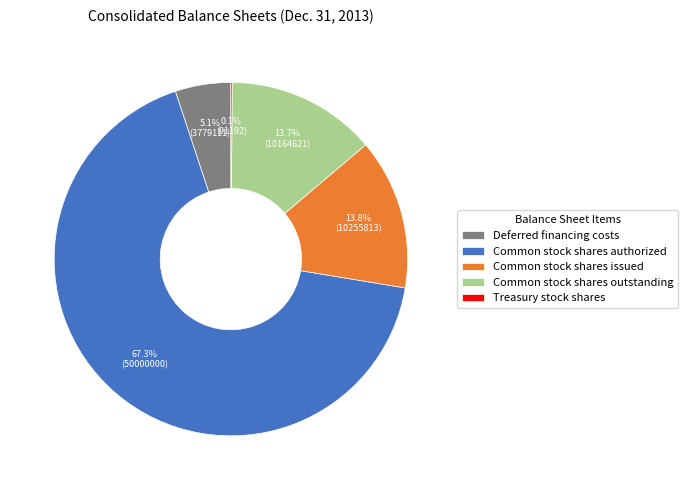

What percentage is NOT represented by Deferred financing costs?

94.9%